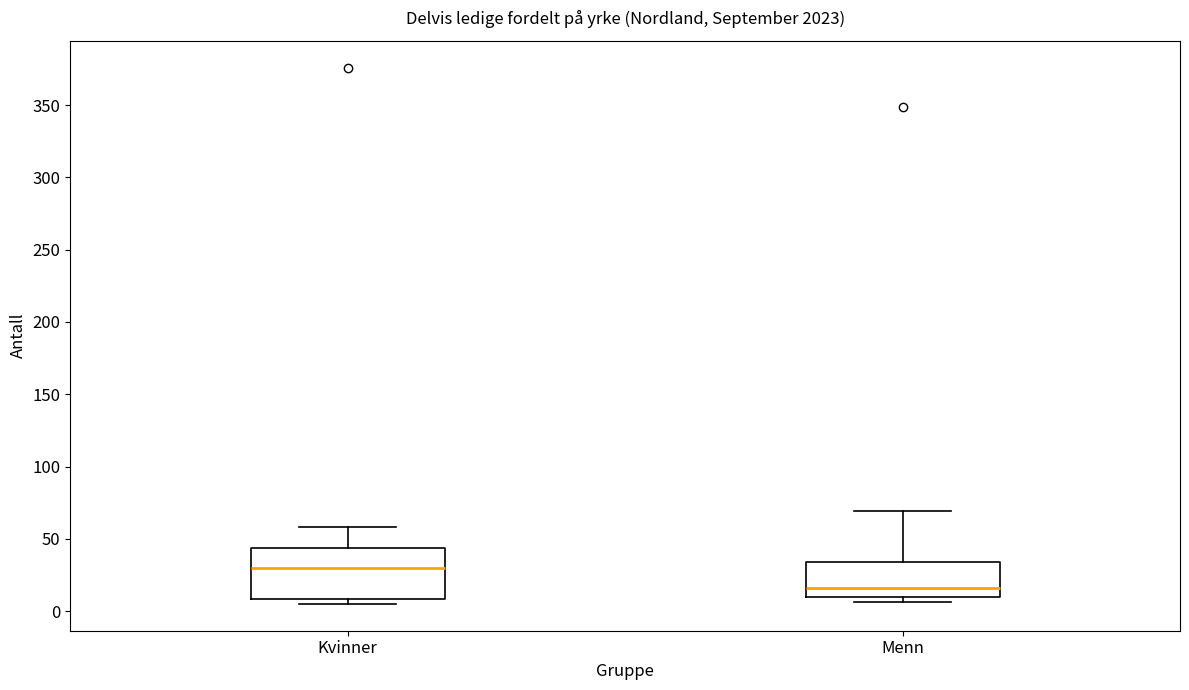

Which box has the lowest median line?

Menn